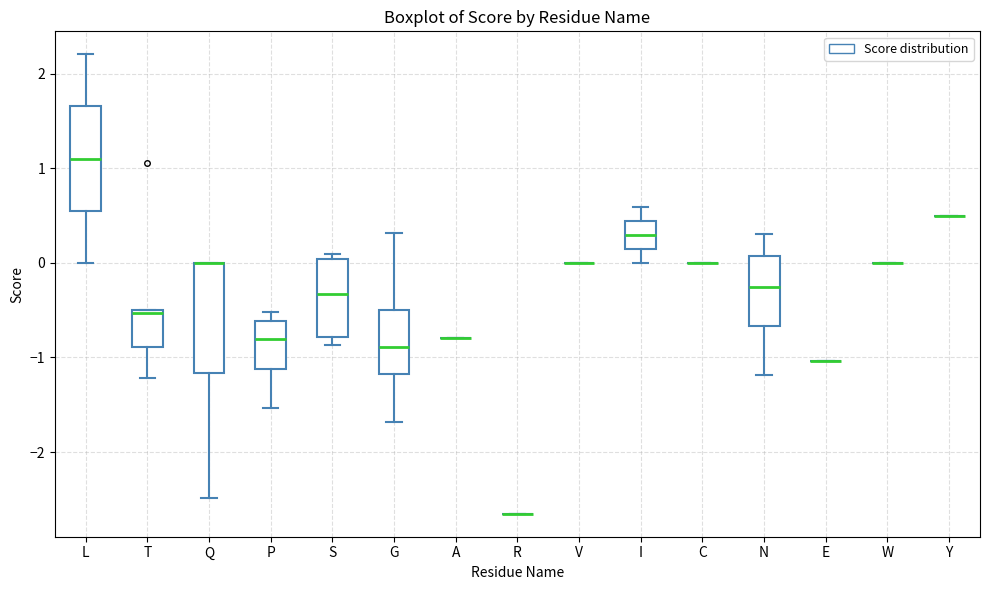

Reading left to right, read every box against the y-axis: the position of its median line, the range the box covers, and the ends of its whiskers. The values are not printed on the chart, so give them approximately, as read against the axis.

L: median 1.1, box 0.6 to 1.7, whiskers 0.0 to 2.2
T: median -0.5 (just below the box's upper edge), box -0.9 to -0.5, whiskers -1.2 to -0.5
Q: median 0.0 (drawn on the box's upper edge), box -1.2 to 0.0, whiskers -2.5 to 0.0
P: median -0.8, box -1.1 to -0.6, whiskers -1.5 to -0.5
S: median -0.3, box -0.8 to 0.0, whiskers -0.9 to 0.1
G: median -0.9, box -1.2 to -0.5, whiskers -1.7 to 0.3
A: box collapsed to a line at -0.8, whiskers -0.8 to -0.8
R: box collapsed to a line at -2.7, whiskers -2.7 to -2.7
V: box collapsed to a line at 0.0, whiskers 0.0 to 0.0
I: median 0.3, box 0.1 to 0.4, whiskers 0.0 to 0.6
C: box collapsed to a line at 0.0, whiskers 0.0 to 0.0
N: median -0.3, box -0.7 to 0.1, whiskers -1.2 to 0.3
E: box collapsed to a line at -1.0, whiskers -1.0 to -1.0
W: box collapsed to a line at 0.0, whiskers 0.0 to 0.0
Y: box collapsed to a line at 0.5, whiskers 0.5 to 0.5